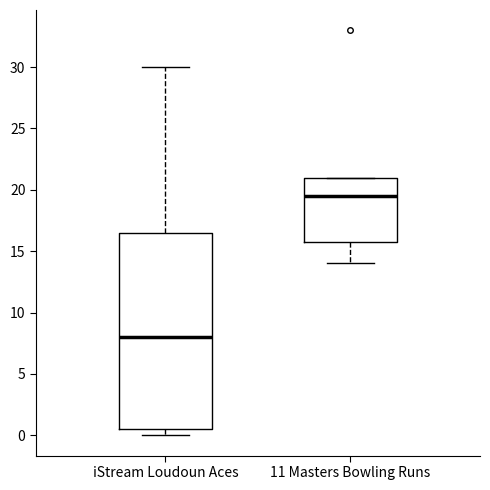

Where does the lower whisker of the box for 11 Masters Bowling Runs end on the y-axis? The values are not printed on the chart, so give them approximately, as read against the axis.

14.0